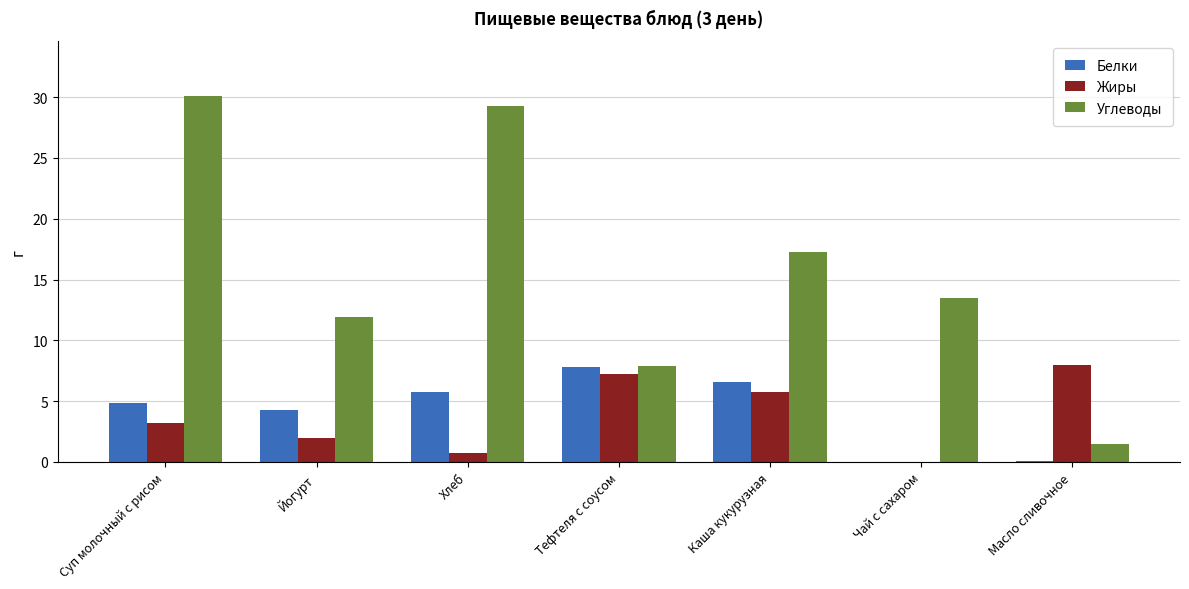

What is the sum of all Белки values?

29.4